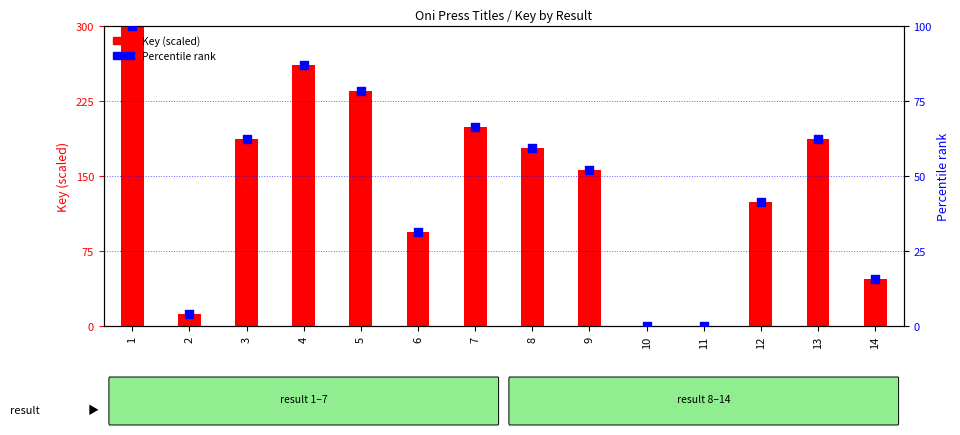

What are all the series names shown in the legend?

Key (scaled), Percentile rank